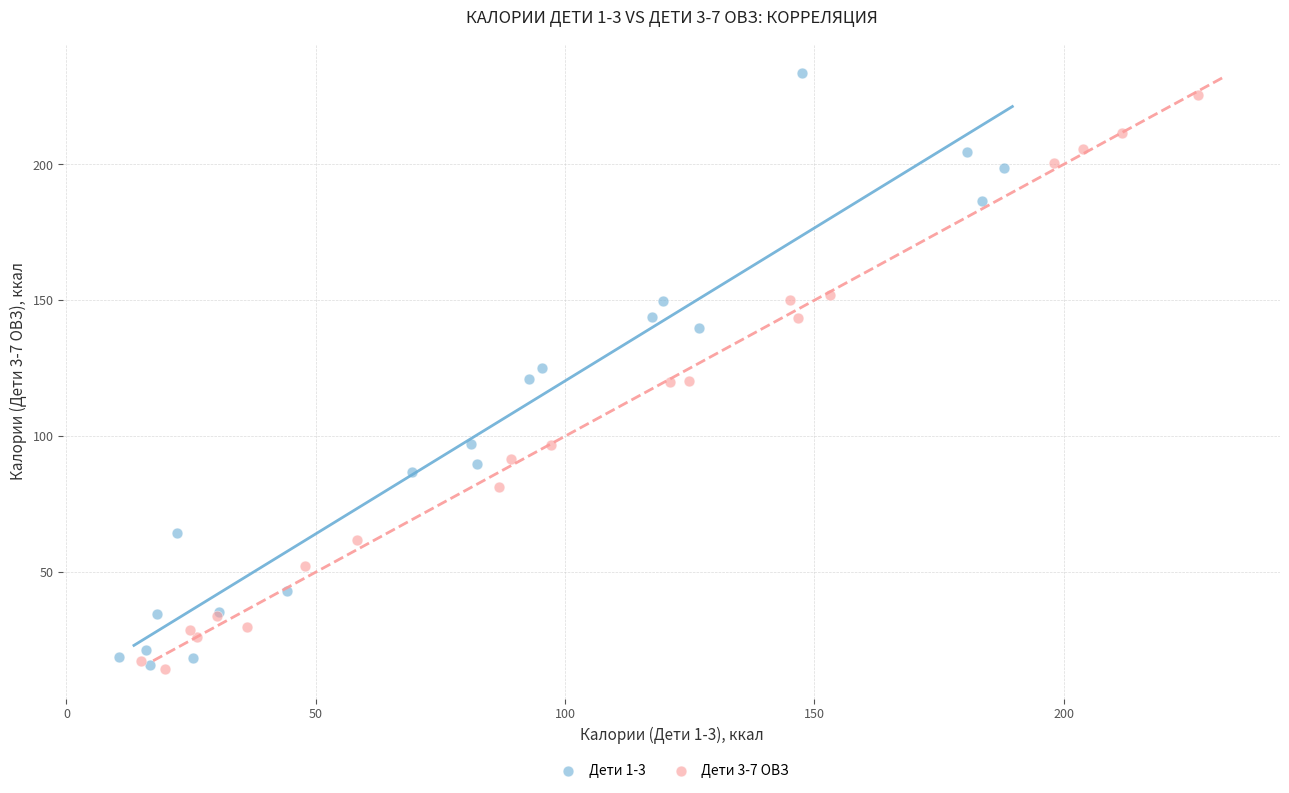

What are all the series names shown in the legend?

Дети 1-3, Дети 3-7 ОВЗ